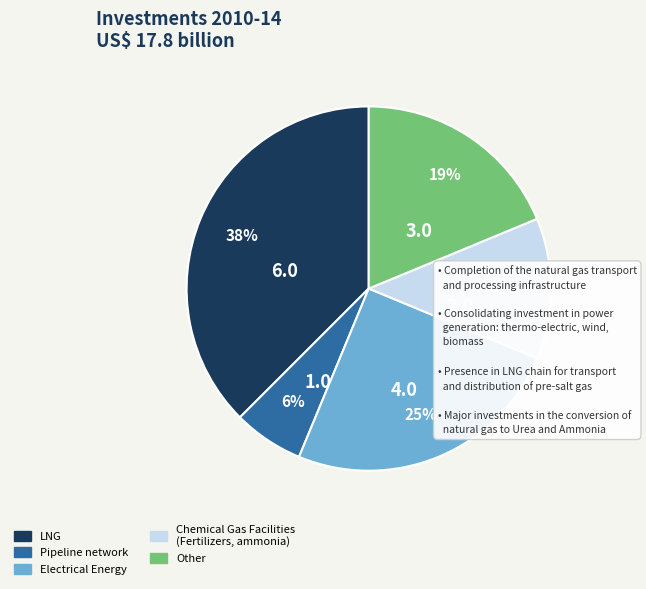

To the nearest percent, what is the average slice percentage?

20%